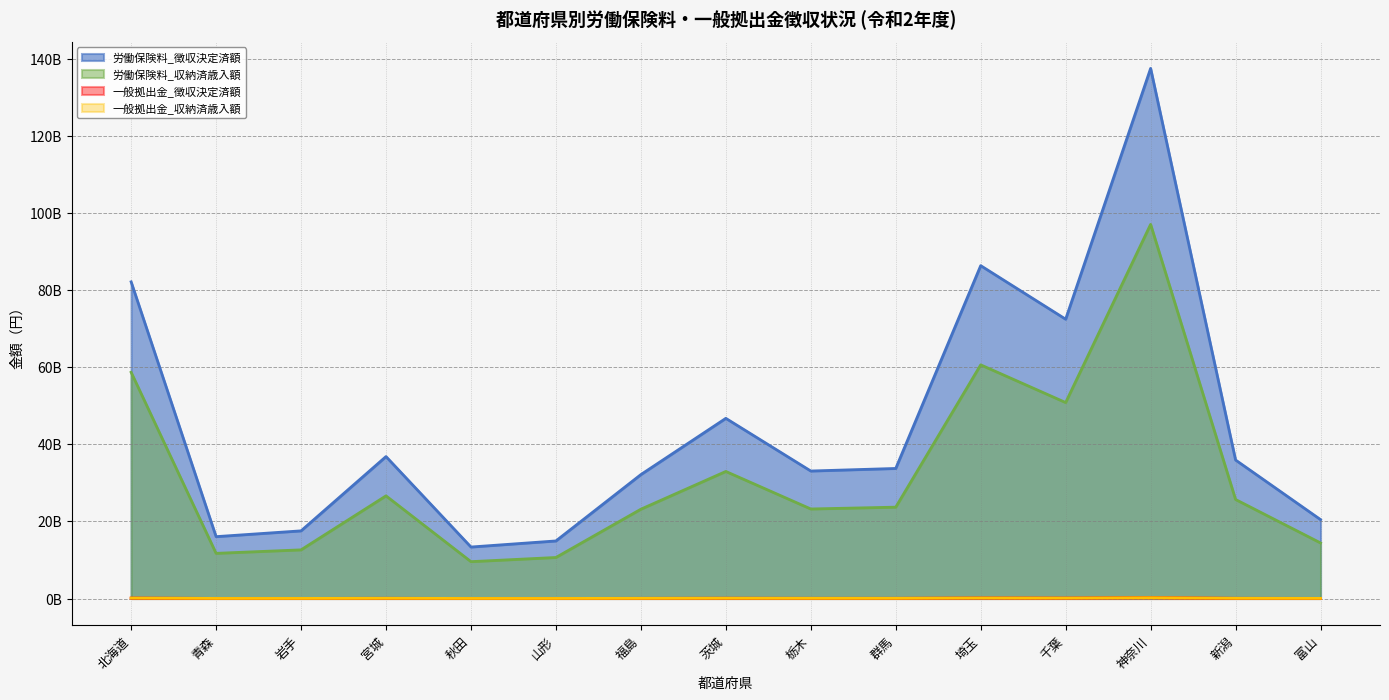

What is the label of the 10th point from the left?

群馬